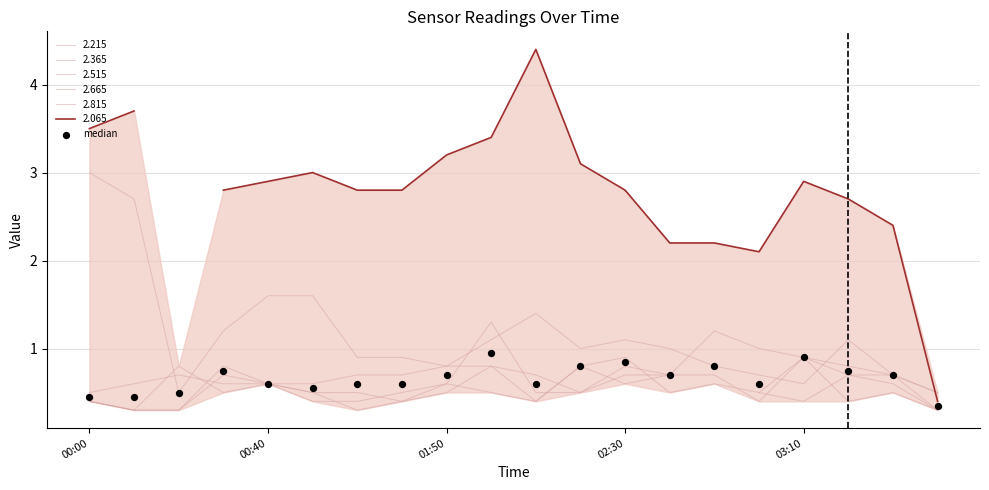

Between 18 and 15, which is larger?

18